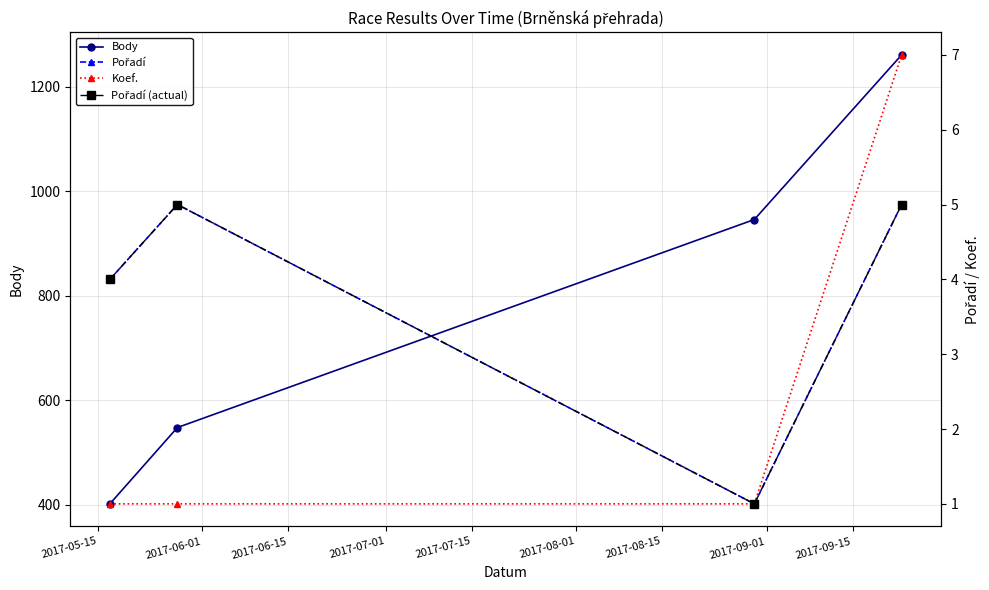

Which series has the widest spread of values?

Body